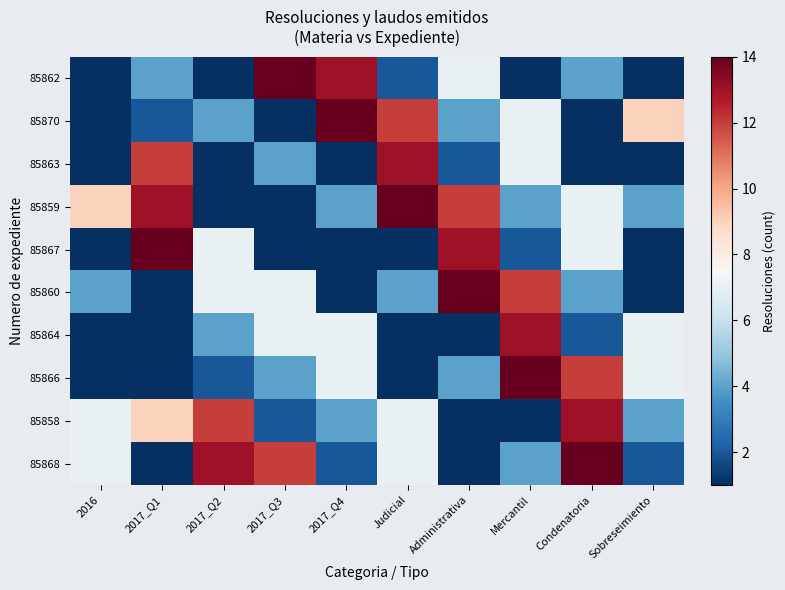

Reading left to right, transcribe all the data shown in this chart.

85862: 2016=1	2017_Q1=4	2017_Q2=1	2017_Q3=14	2017_Q4=13	Judicial=2	Administrativa=7	Mercantil=1	Condenatoria=4	Sobreseimiento=1
85870: 2016=1	2017_Q1=2	2017_Q2=4	2017_Q3=1	2017_Q4=14	Judicial=12	Administrativa=4	Mercantil=7	Condenatoria=1	Sobreseimiento=9
85863: 2016=1	2017_Q1=12	2017_Q2=1	2017_Q3=4	2017_Q4=1	Judicial=13	Administrativa=2	Mercantil=7	Condenatoria=1	Sobreseimiento=1
85859: 2016=9	2017_Q1=13	2017_Q2=1	2017_Q3=1	2017_Q4=4	Judicial=14	Administrativa=12	Mercantil=4	Condenatoria=7	Sobreseimiento=4
85867: 2016=1	2017_Q1=14	2017_Q2=7	2017_Q3=1	2017_Q4=1	Judicial=1	Administrativa=13	Mercantil=2	Condenatoria=7	Sobreseimiento=1
85860: 2016=4	2017_Q1=1	2017_Q2=7	2017_Q3=7	2017_Q4=1	Judicial=4	Administrativa=14	Mercantil=12	Condenatoria=4	Sobreseimiento=1
85864: 2016=1	2017_Q1=1	2017_Q2=4	2017_Q3=7	2017_Q4=7	Judicial=1	Administrativa=1	Mercantil=13	Condenatoria=2	Sobreseimiento=7
85866: 2016=1	2017_Q1=1	2017_Q2=2	2017_Q3=4	2017_Q4=7	Judicial=1	Administrativa=4	Mercantil=14	Condenatoria=12	Sobreseimiento=7
85858: 2016=7	2017_Q1=9	2017_Q2=12	2017_Q3=2	2017_Q4=4	Judicial=7	Administrativa=1	Mercantil=1	Condenatoria=13	Sobreseimiento=4
85868: 2016=7	2017_Q1=1	2017_Q2=13	2017_Q3=12	2017_Q4=2	Judicial=7	Administrativa=1	Mercantil=4	Condenatoria=14	Sobreseimiento=2